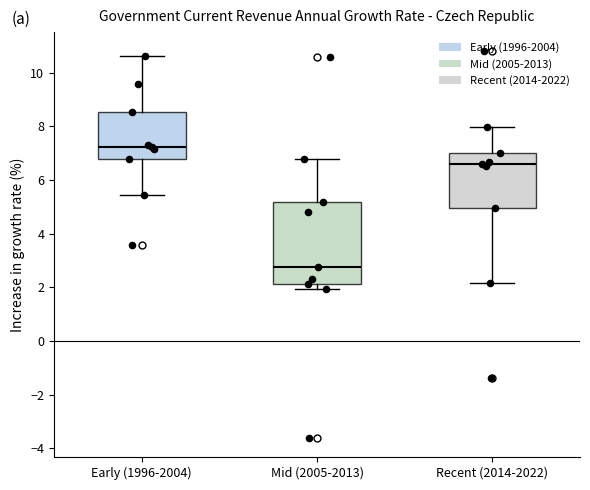

Which box is the tallest, from its lower edge to its upper edge?

Mid (2005-2013)